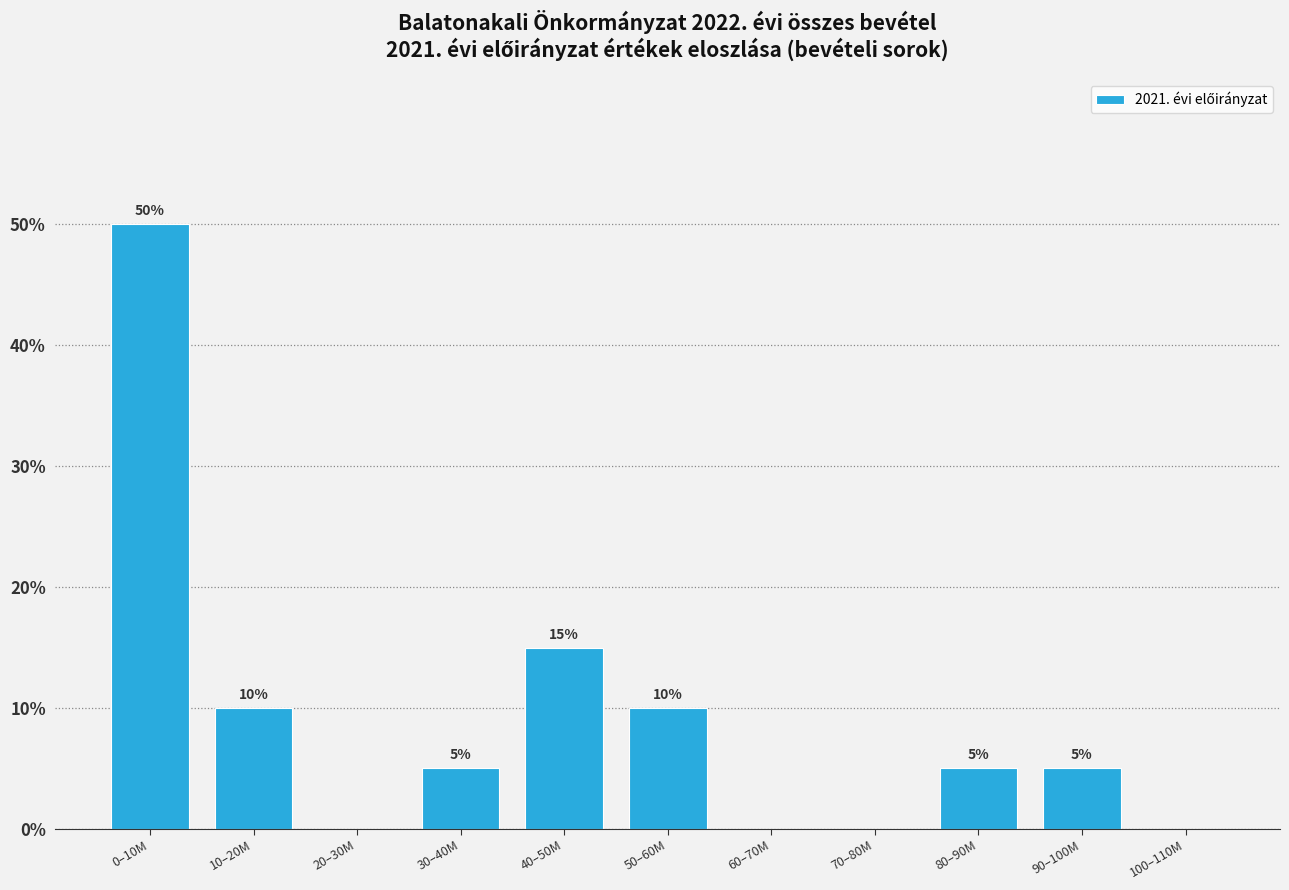

Reading right to left, transcribe all the data shown in this chart.

100–110M=0	90–100M=5	80–90M=5	70–80M=0	60–70M=0	50–60M=10	40–50M=15	30–40M=5	20–30M=0	10–20M=10	0–10M=50